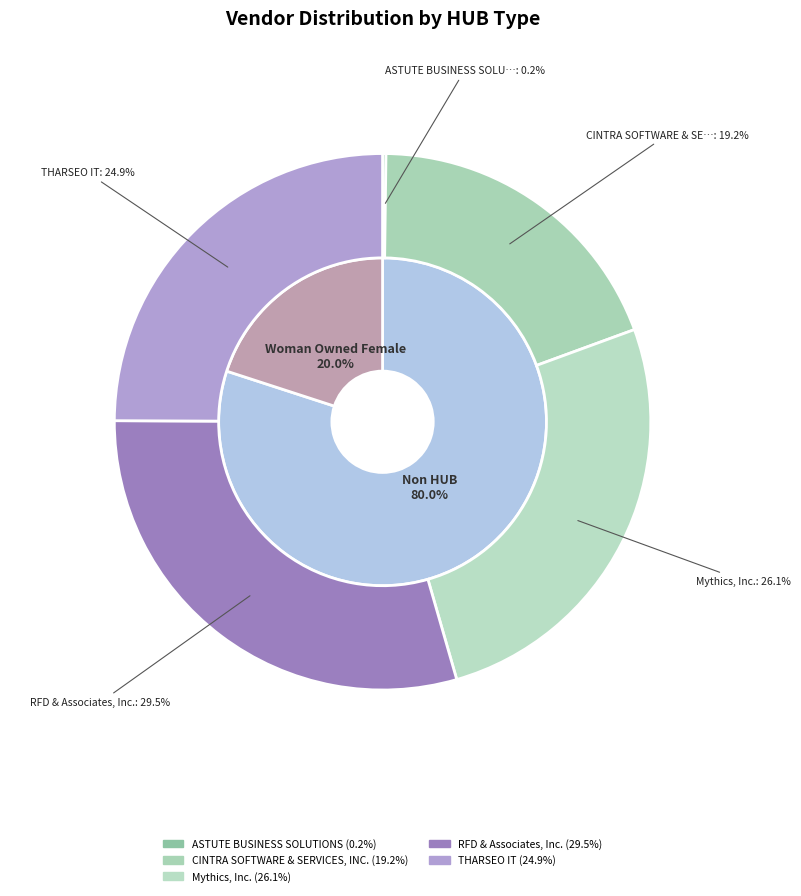

Which category has the biggest portion of the pie?

RFD & Associates, Inc.